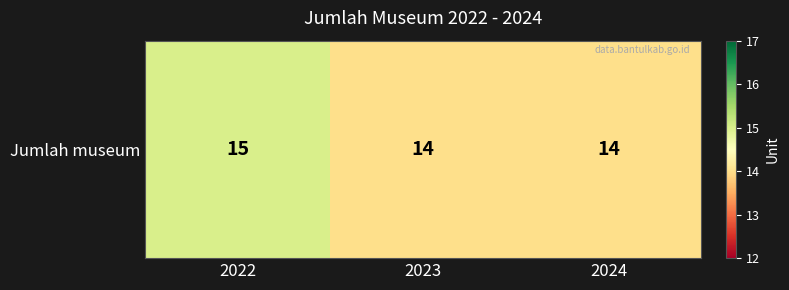

Reading left to right, list all the values displayed in this chart.

2022=15	2023=14	2024=14